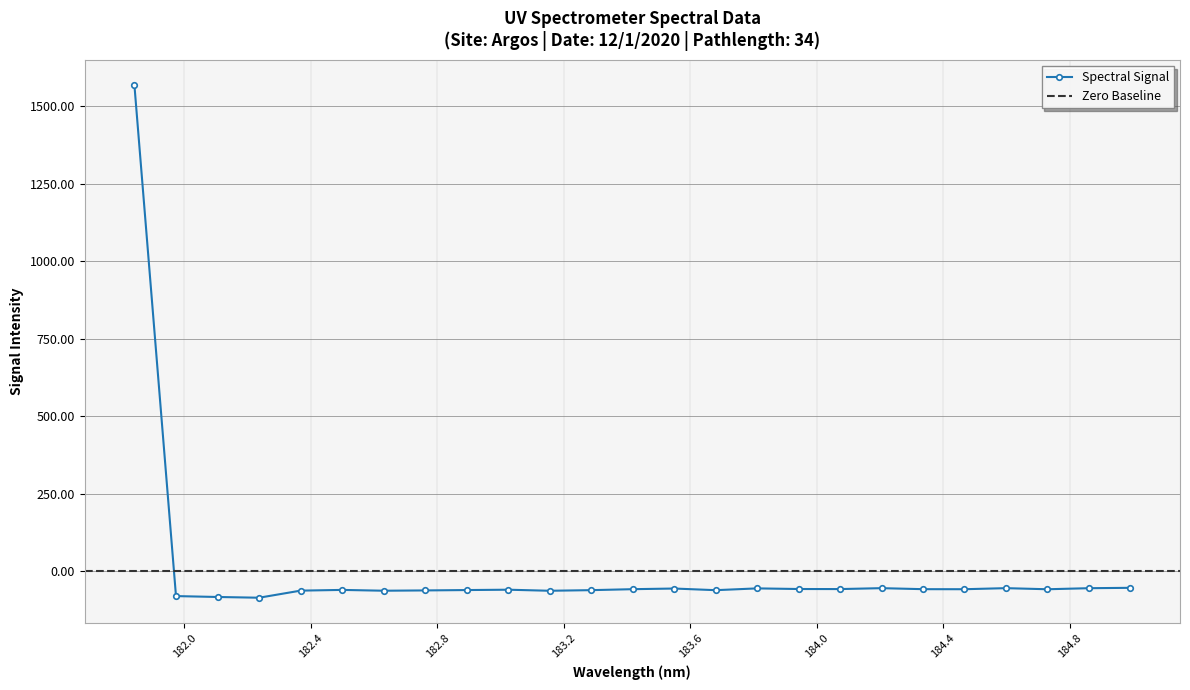

The value at 184.0735234058 is -57.9. True or false?

True